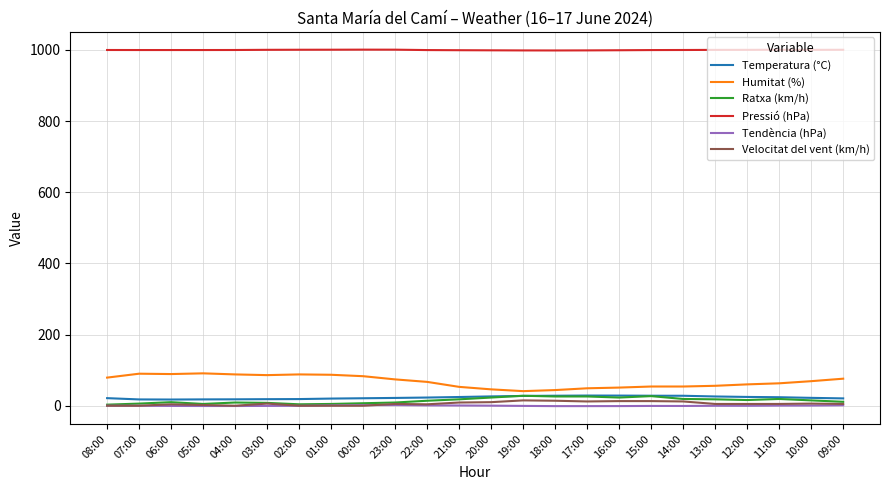

What is the lowest value of the Pressió (hPa) series?

998.5